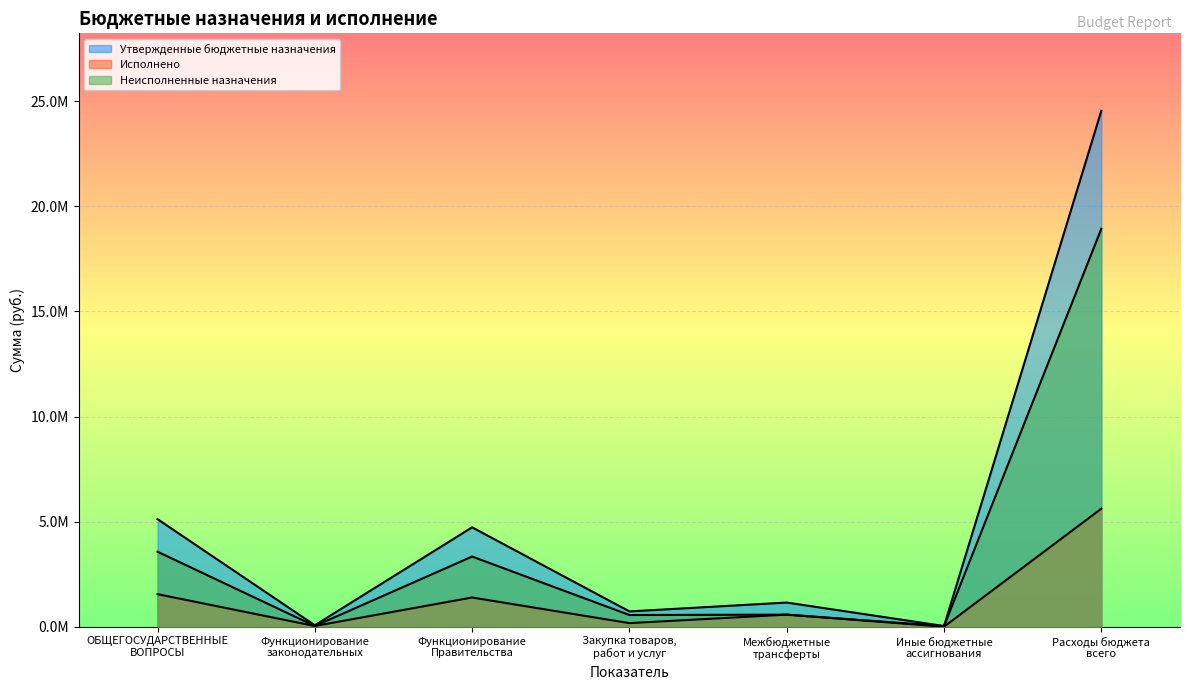

True or false: Утвержденные бюджетные назначения and Исполнено cross at least once.

False